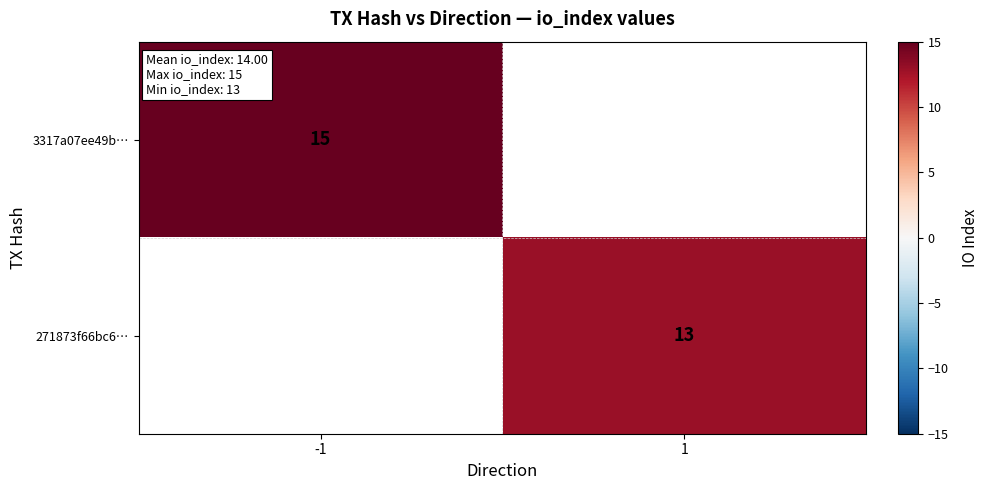

The value of 271873f66bc6… at 1 is 13. True or false?

True